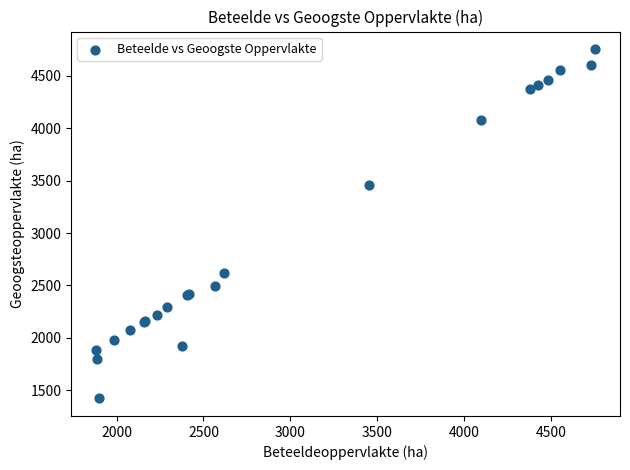

What Y value in the scatter plot is closest to 3088?

3456